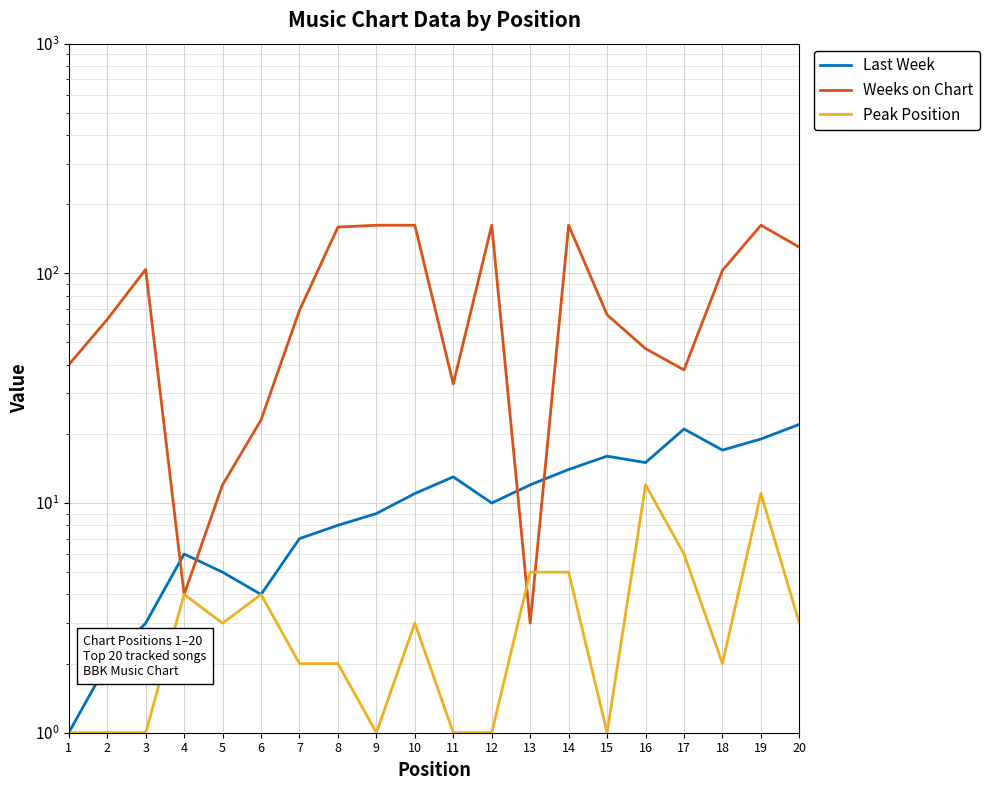

What is the value of the Last Week point at the 15th from the left?

16